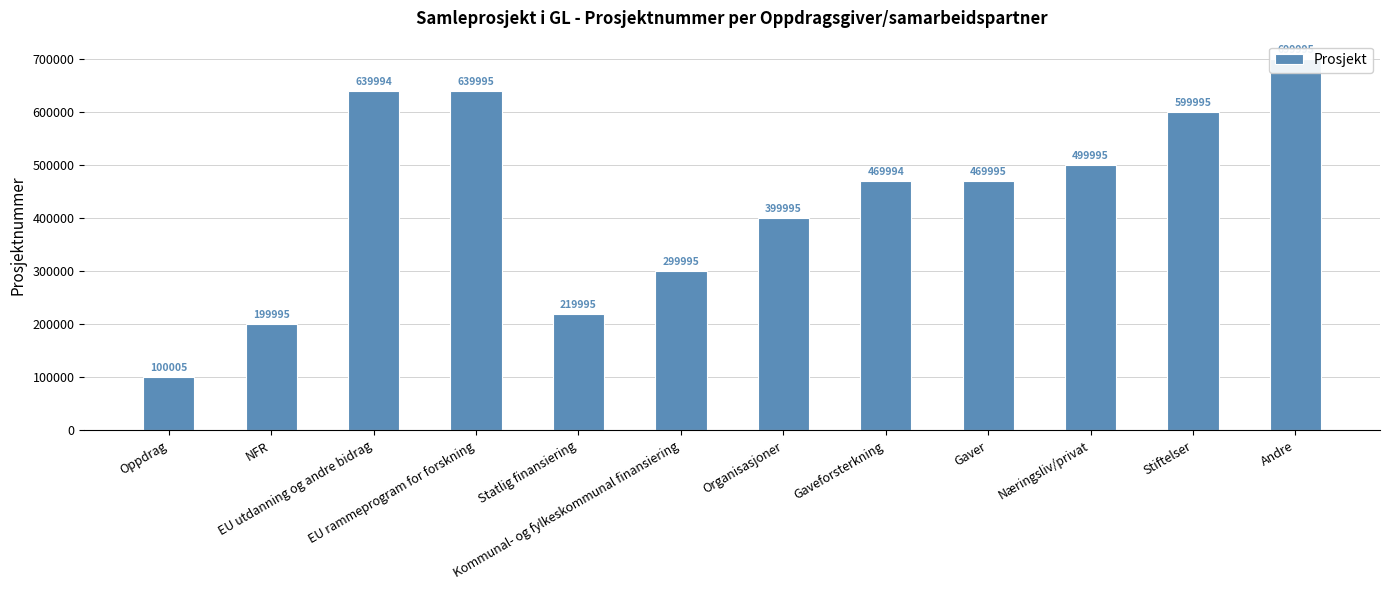

Rank the categories by value from lowest to highest.

Oppdrag, NFR, Statlig finansiering, Kommunal- og fylkeskommunal finansiering, Organisasjoner, Gaveforsterkning, Gaver, Næringsliv/privat, Stiftelser, EU utdanning og andre bidrag, EU rammeprogram for forskning, Andre